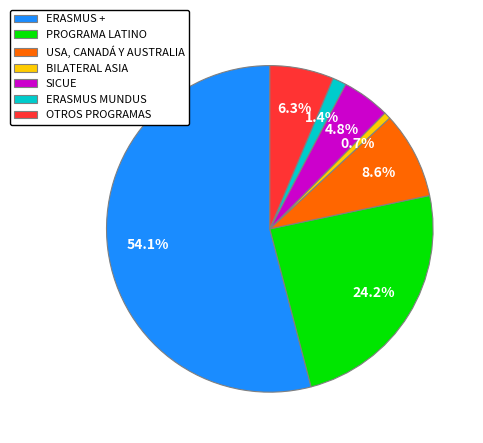

What is the smallest slice in the pie chart?

BILATERAL ASIA